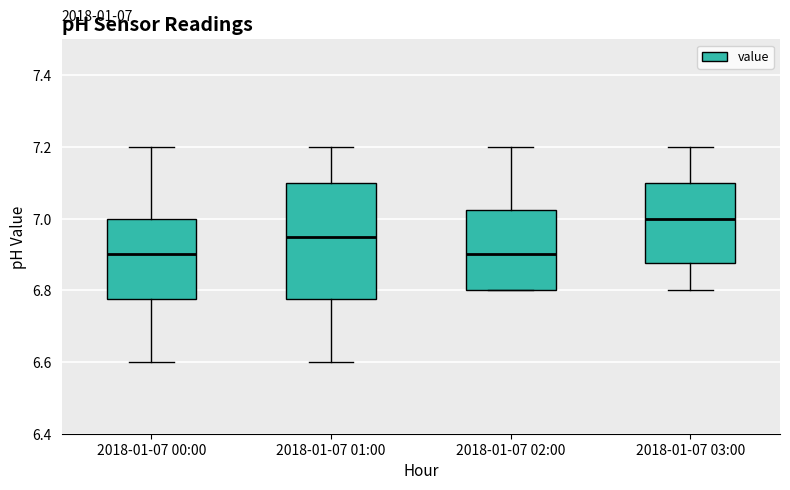

Which box is the tallest, from its lower edge to its upper edge?

2018-01-07 01:00